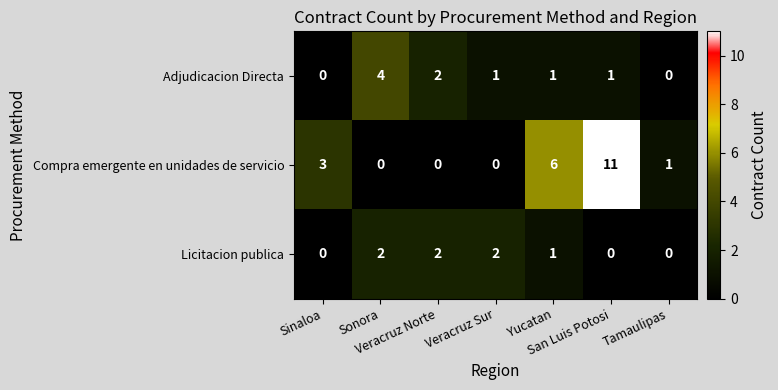

What is the difference between the maximum and minimum values in the Compra emergente en unidades de servicio series?

11